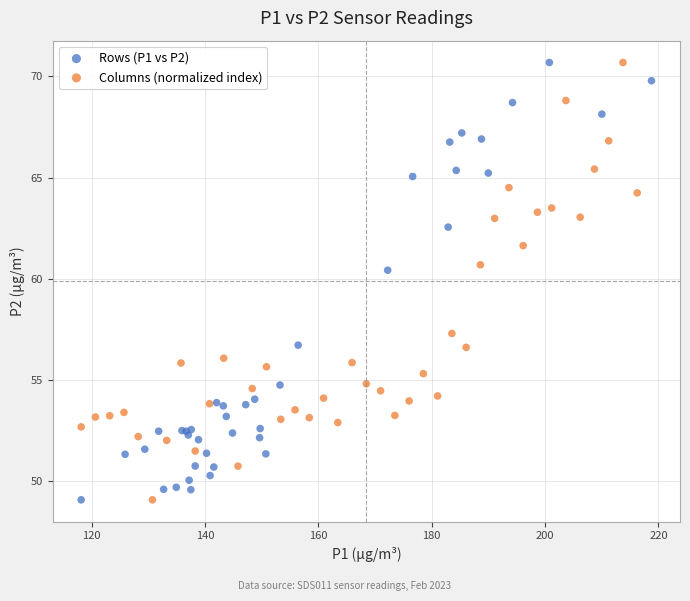

What are all the series names shown in the legend?

Rows (P1 vs P2), Columns (normalized index)